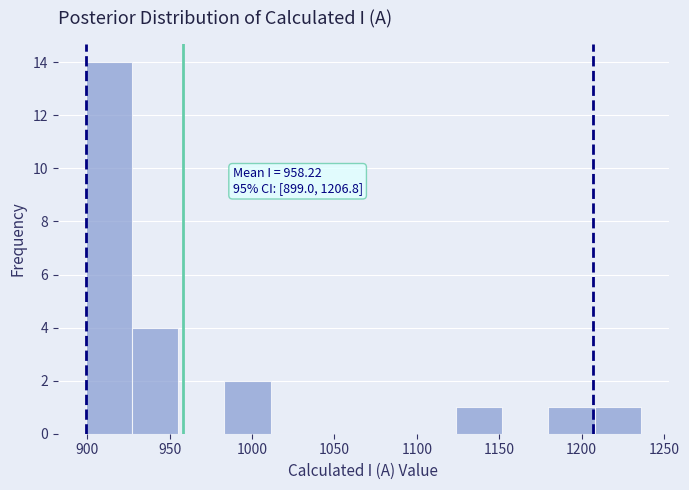

Over which range of the x-axis is the bar tallest?

900 to 925